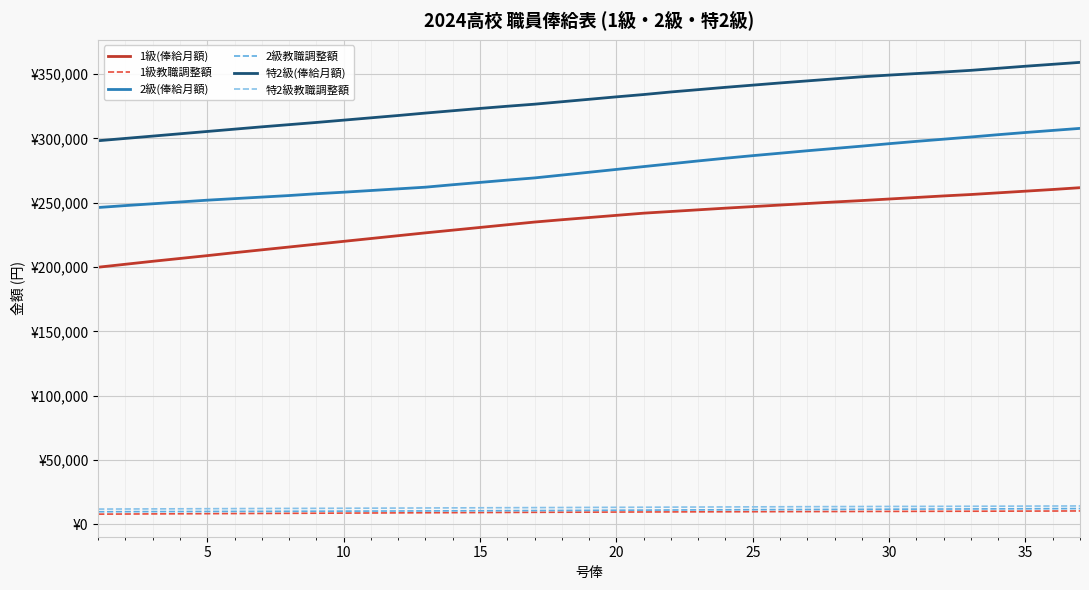

At how many categories does at least one series exceed 304300?

33